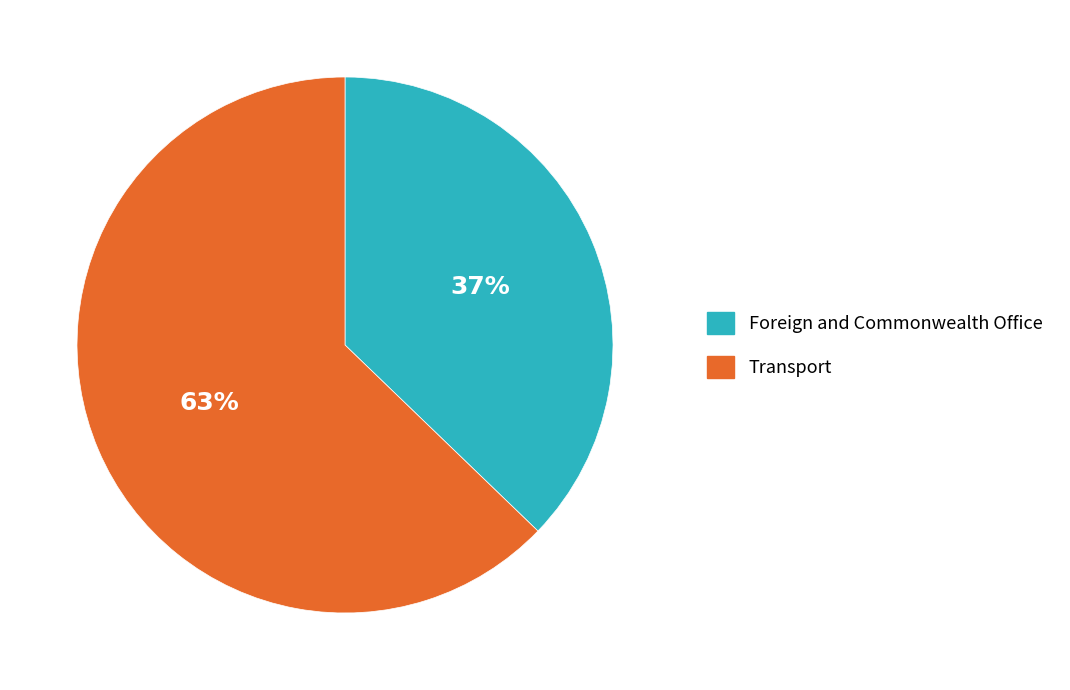

How many slices are in this pie chart?

2